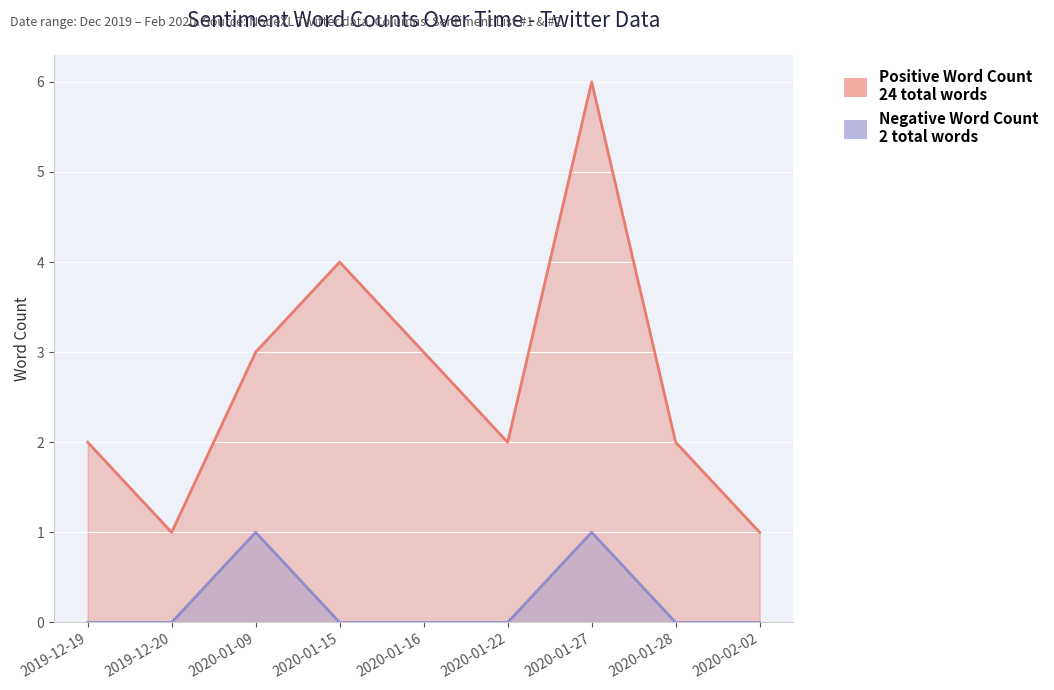

Which series has the widest spread of values?

Positive Word Count